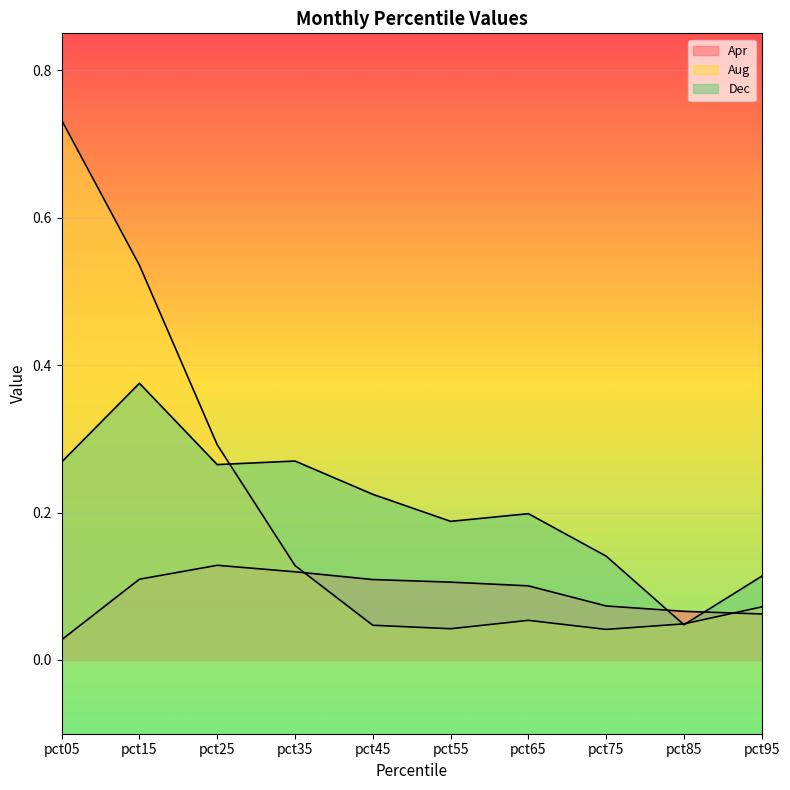

Does the chart display data point markers on the line(s)?

No